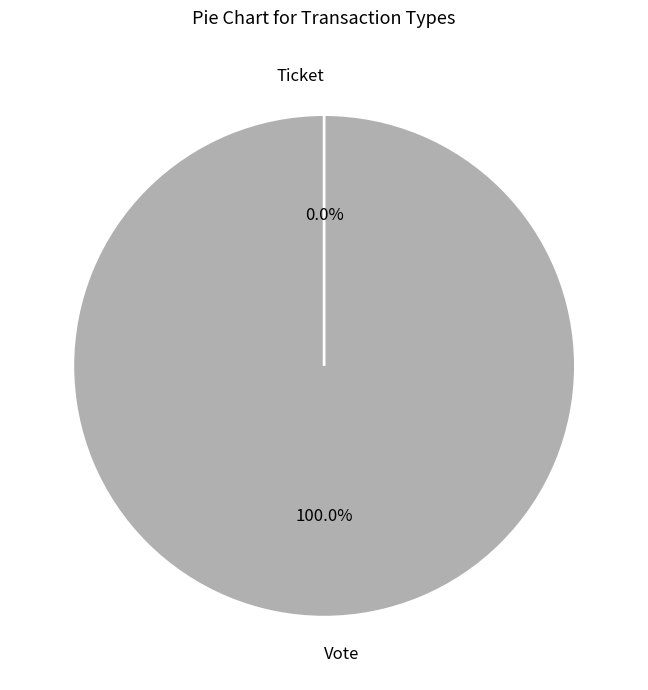

Is it true that Vote is 95% of the pie?

False